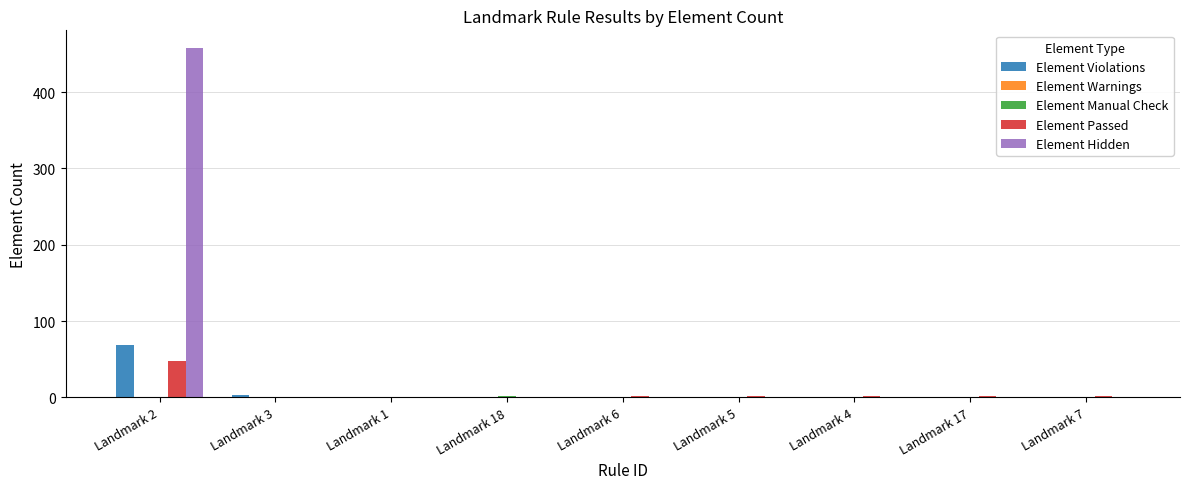

What is the sum of all Element Passed values?

58